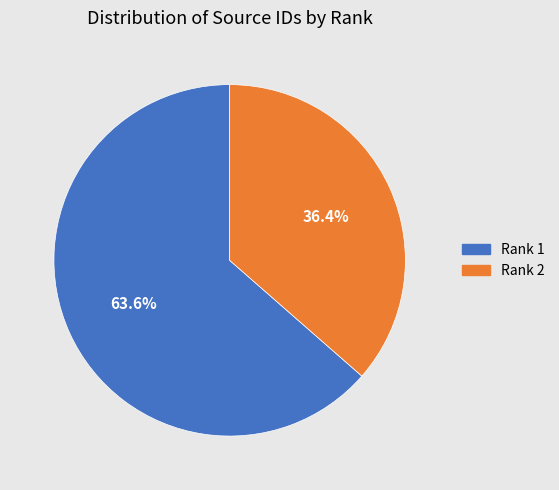

Is there a majority slice in this chart?

Yes